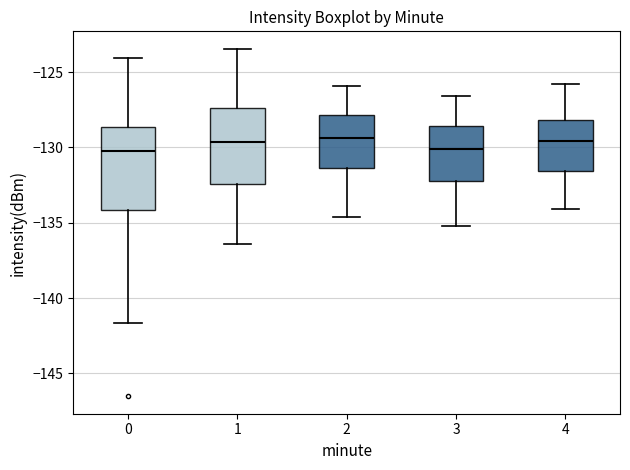

Reading left to right, read every box against the y-axis: the position of its median line, the range the box covers, and the ends of its whiskers. The values are not printed on the chart, so give them approximately, as read against the axis.

0: median -130.0, box -134.0 to -128.5, whiskers -141.5 to -124.0
1: median -129.5, box -132.5 to -127.5, whiskers -136.5 to -123.5
2: median -129.5, box -131.5 to -128.0, whiskers -134.5 to -126.0
3: median -130.0, box -132.0 to -128.5, whiskers -135.0 to -126.5
4: median -129.5, box -131.5 to -128.0, whiskers -134.0 to -126.0